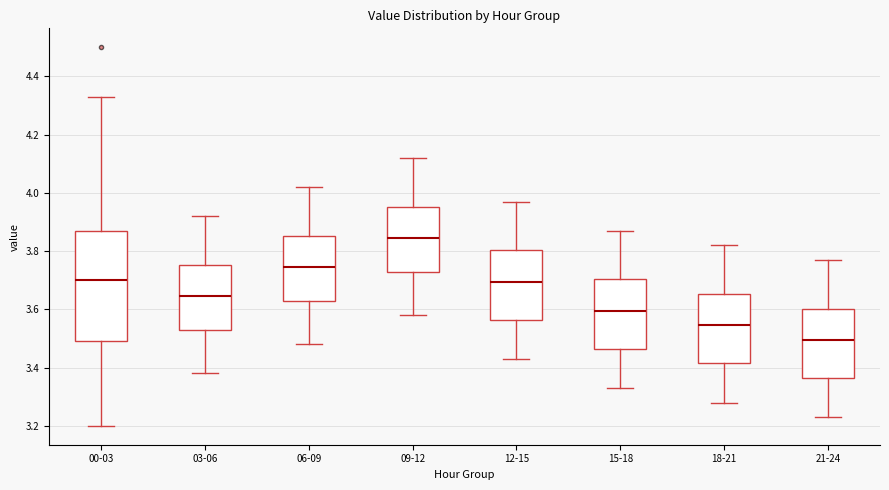

Where is the upper edge of the box for 00-03 on the y-axis? The values are not printed on the chart, so give them approximately, as read against the axis.

3.88